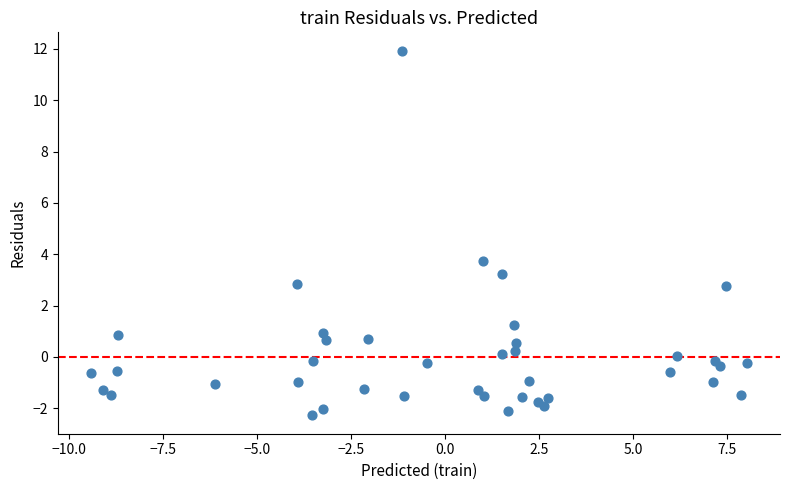

What Y value in the scatter plot is closest to 4?

3.8